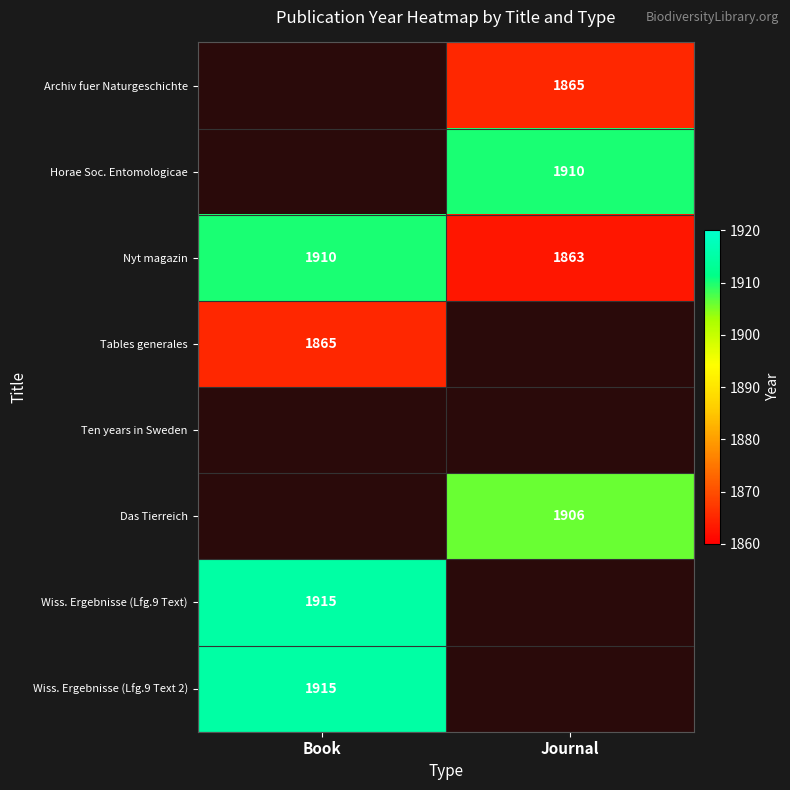

The value of Tables generales at Book is 2989. True or false?

False